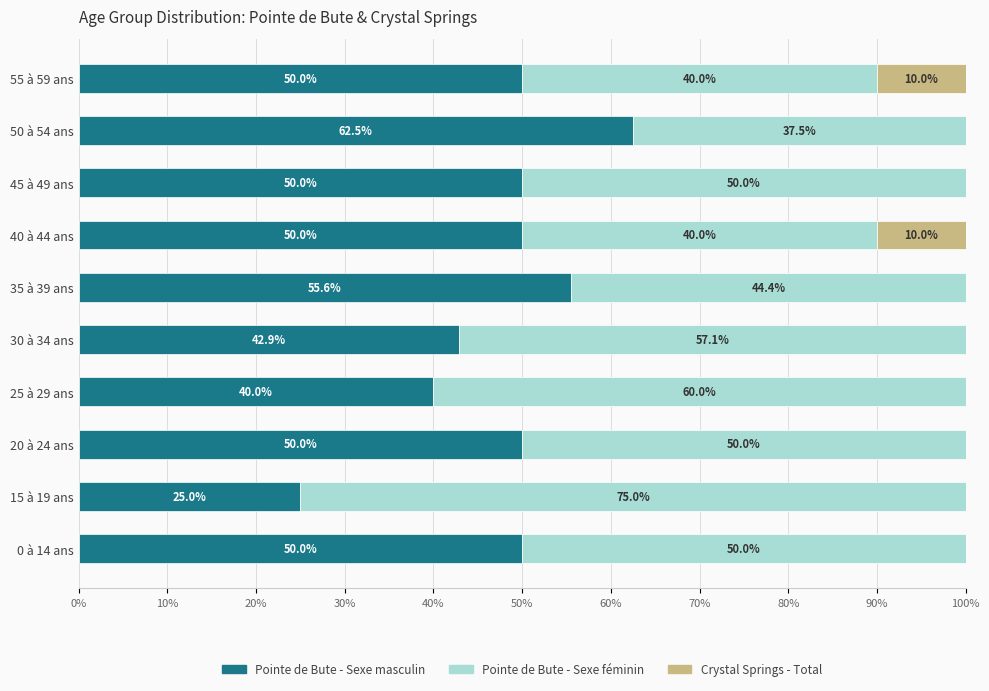

The Pointe de Bute - Sexe masculin series shows 50.0 at 45 à 49 ans. True or false?

True